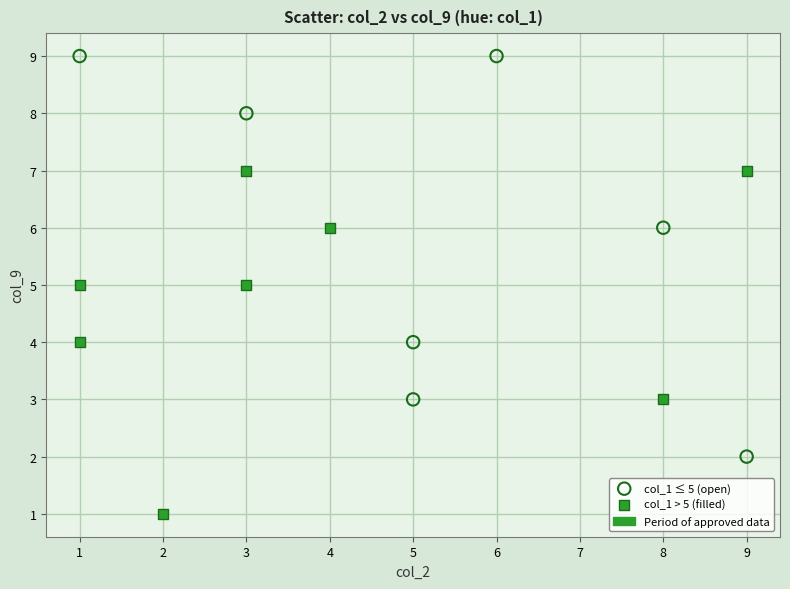

Which series contains the lowest Y value?

col_1 > 5 (filled)